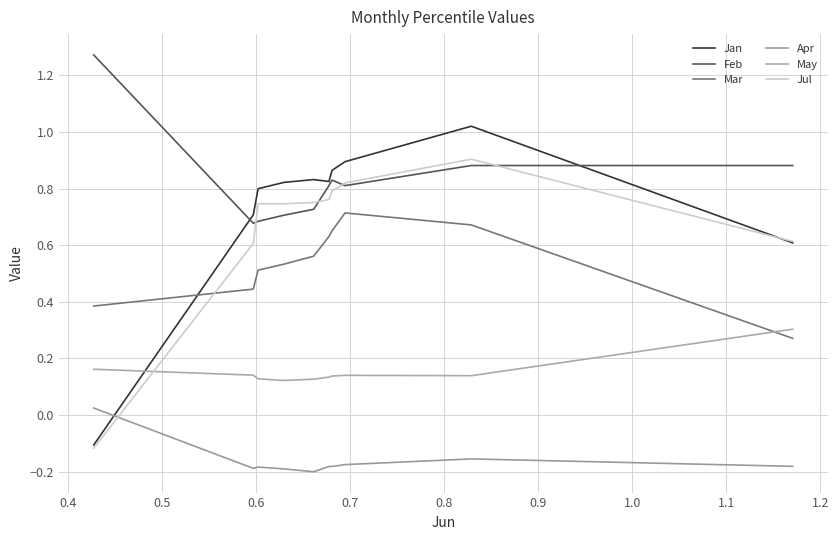

The Apr series shows -0.3 at 0.5. True or false?

False